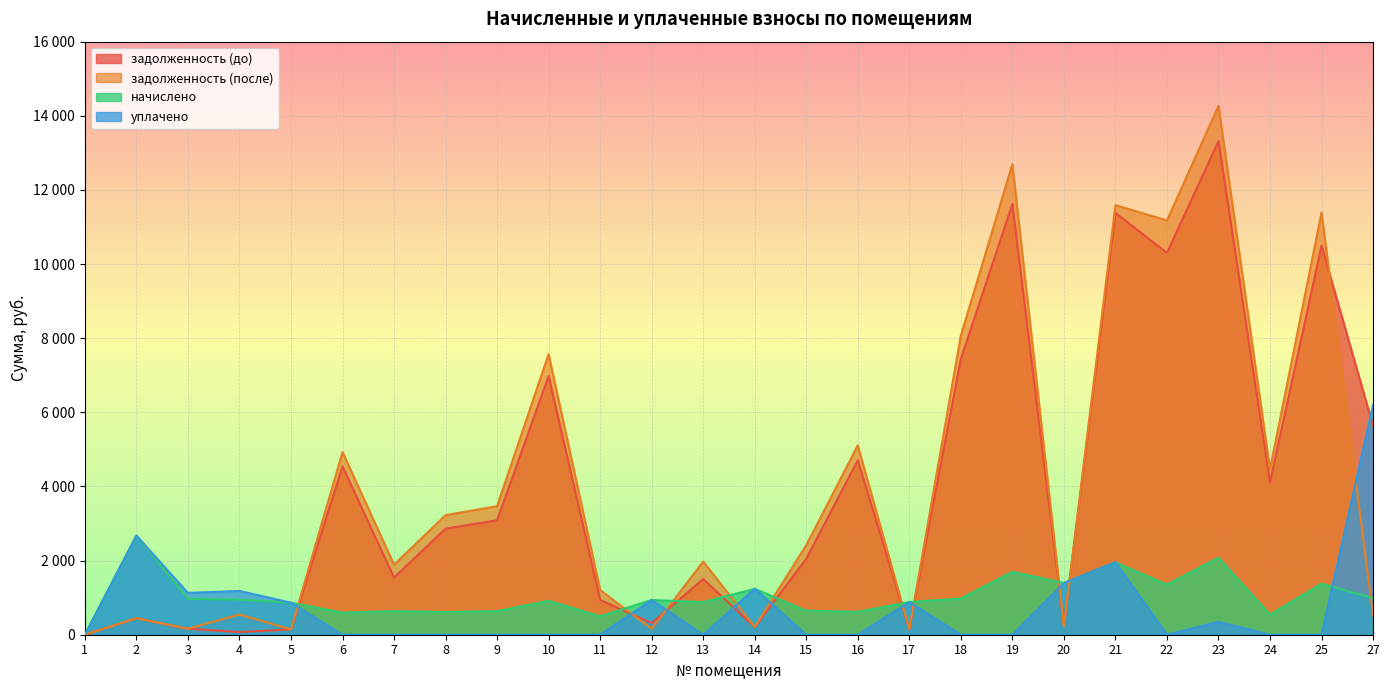

At how many categories does at least one series exceed 11392?

3